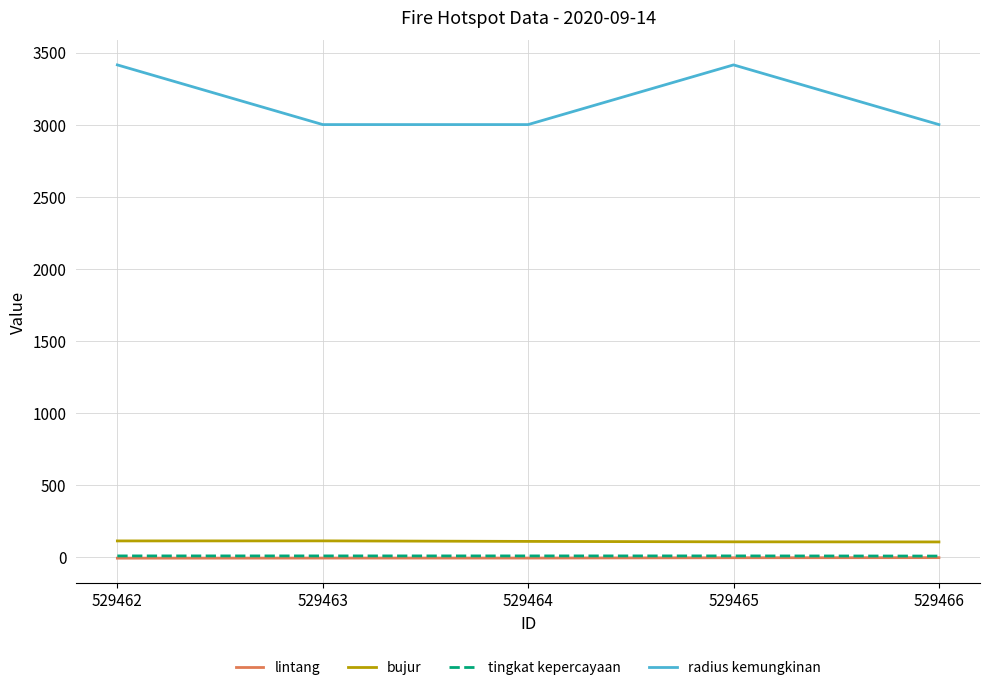

Count the number of categories in the chart.

5